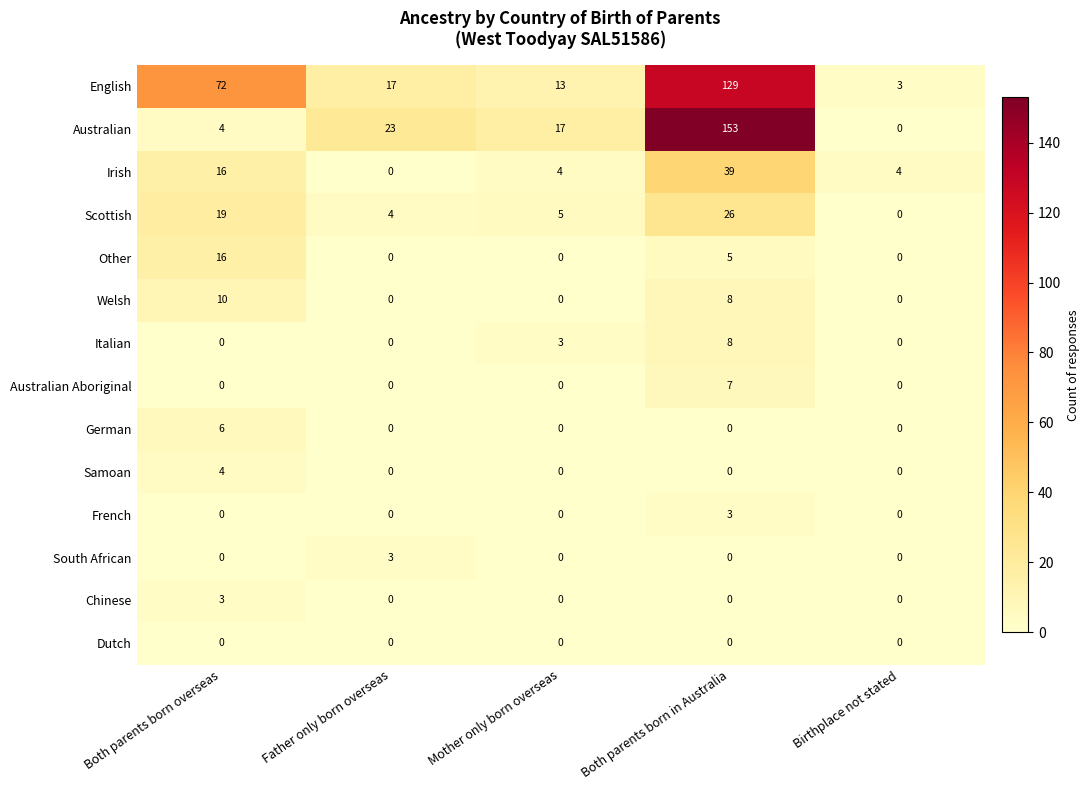

What is the average value of the Other series?

4